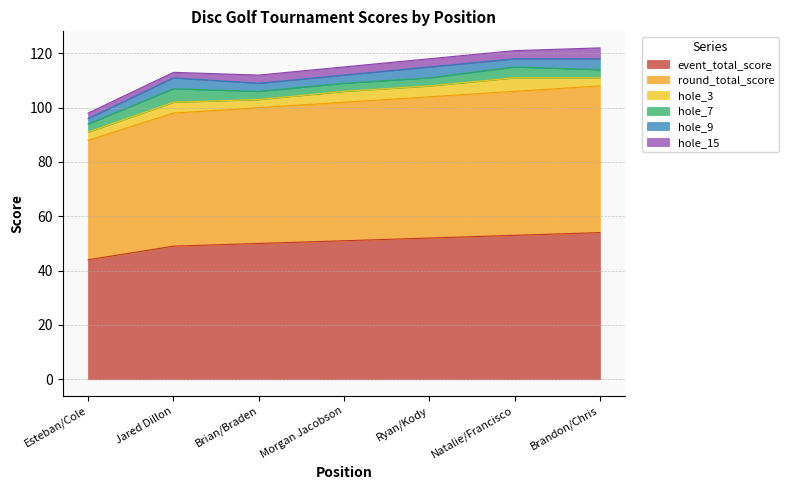

What is the difference between the hole_3 values at 2 and 6?

1